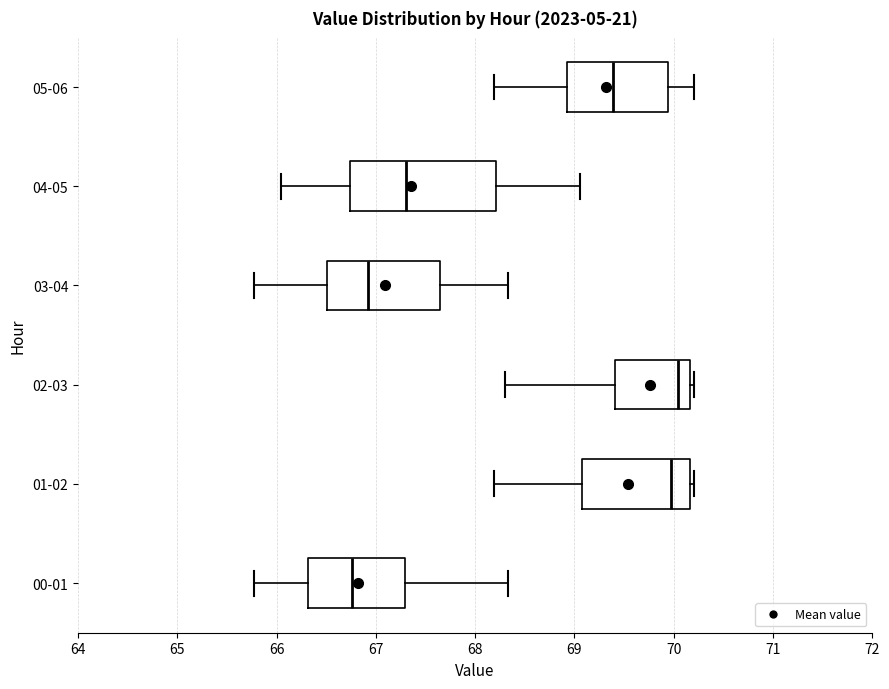

Which box is the widest, from its left edge to its right edge?

04-05